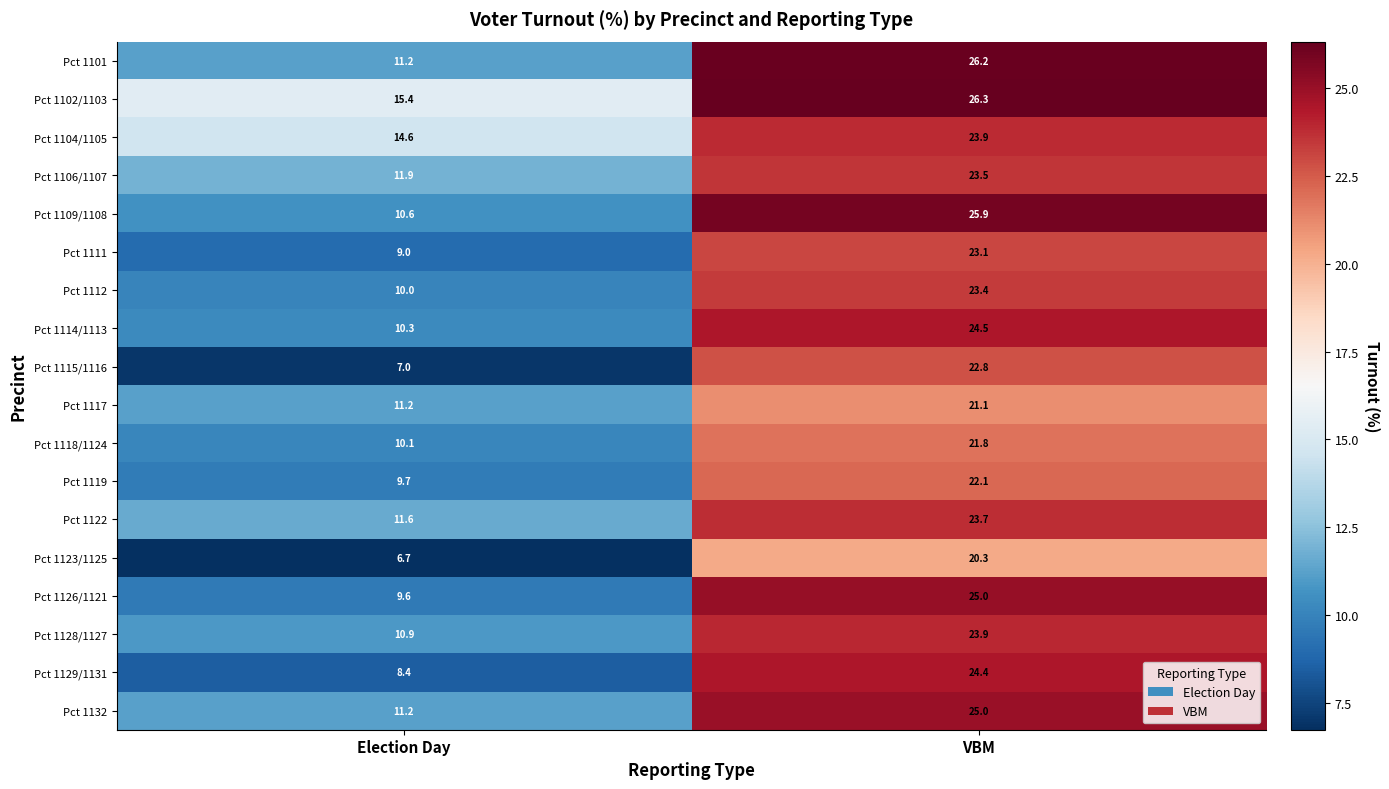

At how many categories does at least one series exceed 18?

1